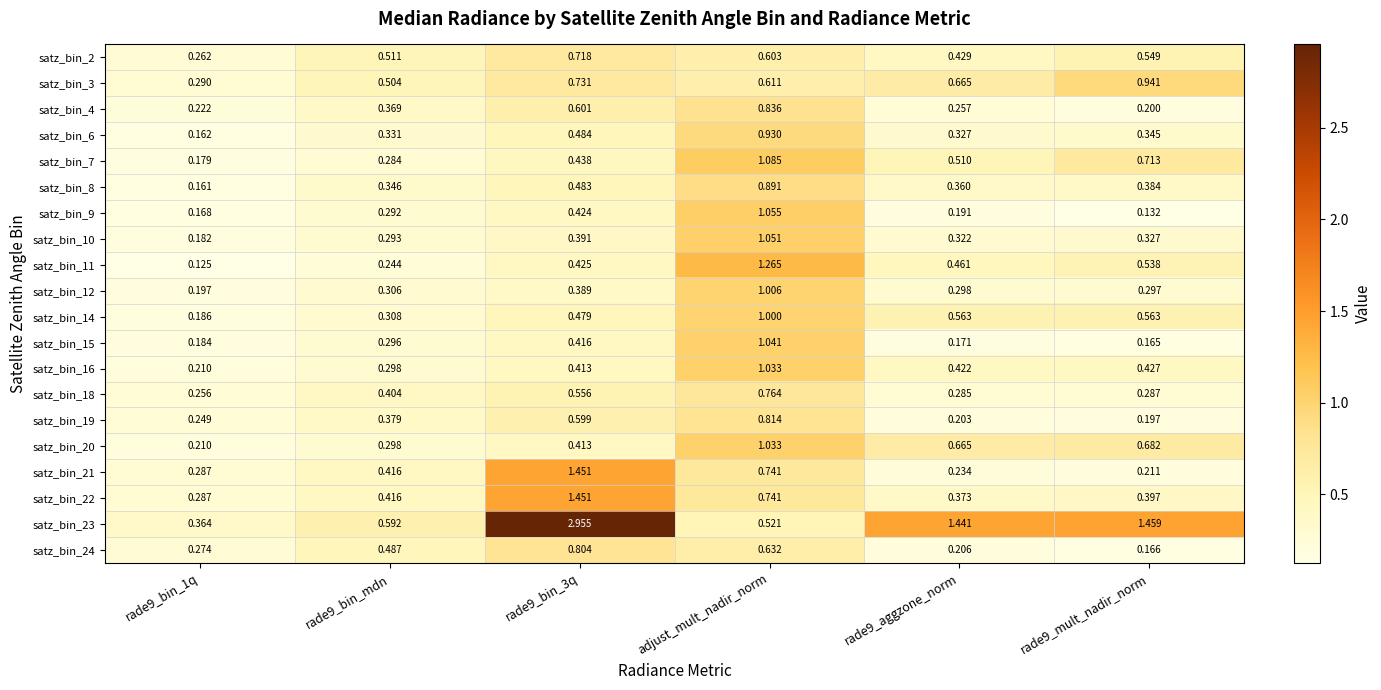

Is the value of satz_bin_20 at rade9_bin_mdn greater than the value of satz_bin_24 at rade9_mult_nadir_norm?

Yes